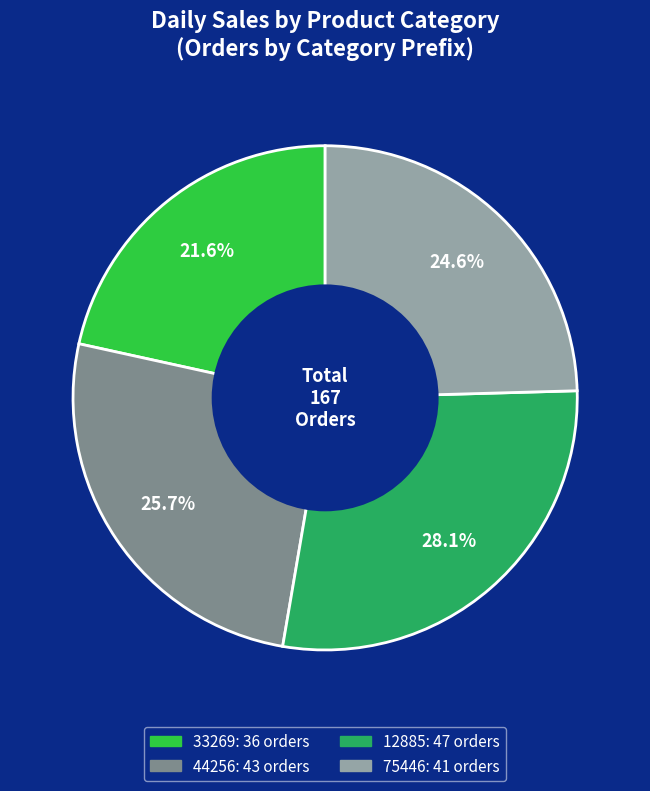

Is there a majority slice in this chart?

No